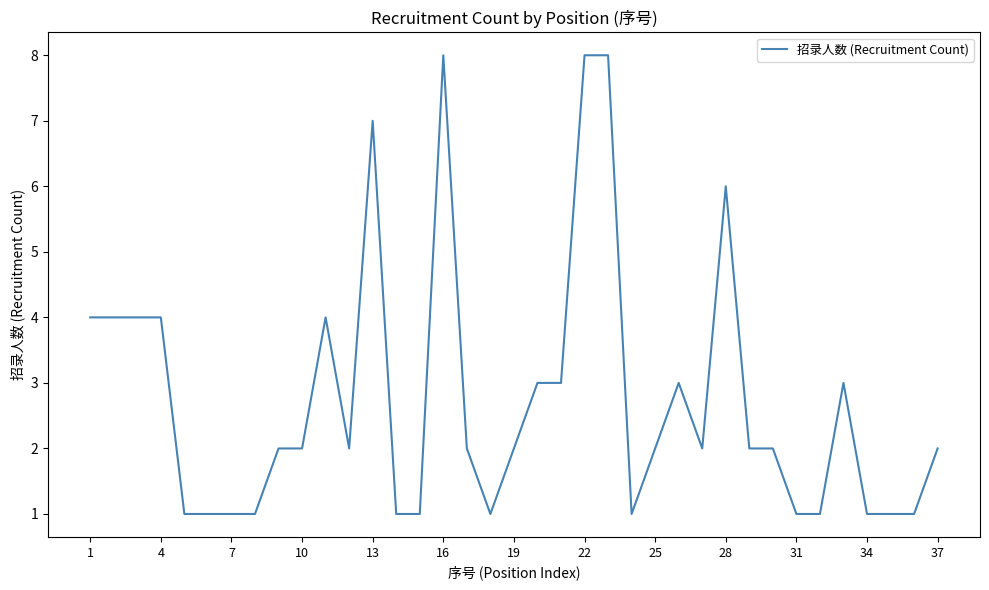

What is the greatest value displayed?

8